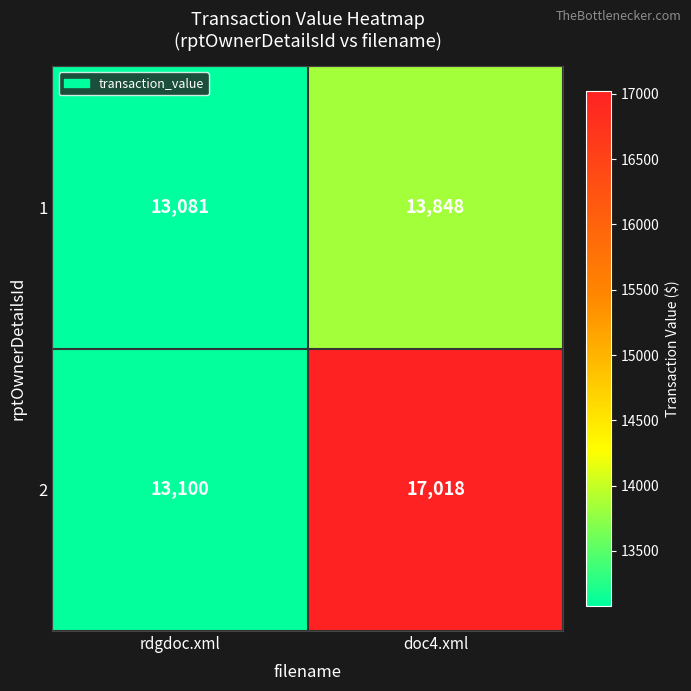

Is it true that 2 equals 4087 at rdgdoc.xml?

False